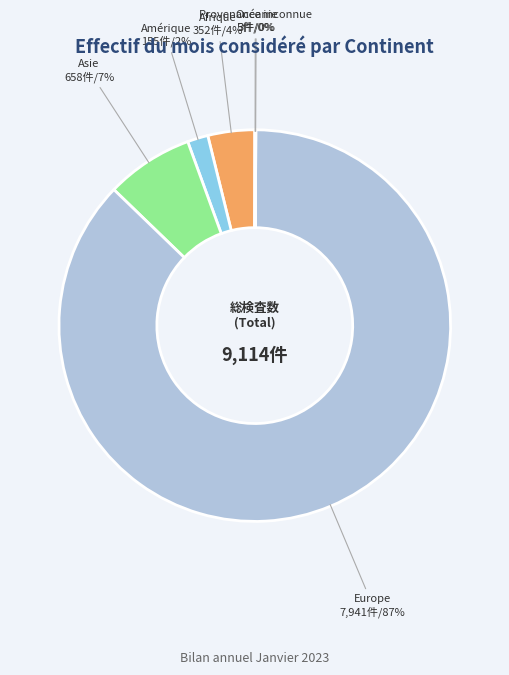

What percentage is the Amérique slice, to the nearest percent?

2%